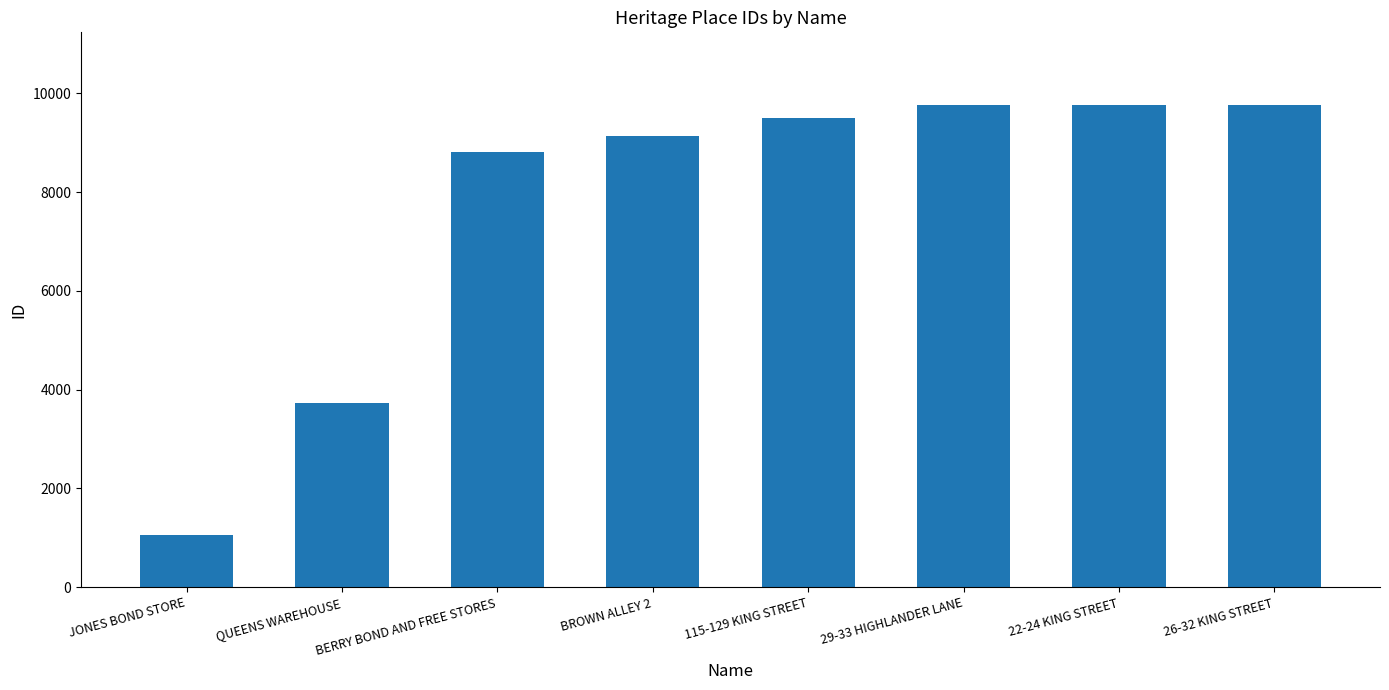

True or false: the data shows 14359 at BROWN ALLEY 2.

False